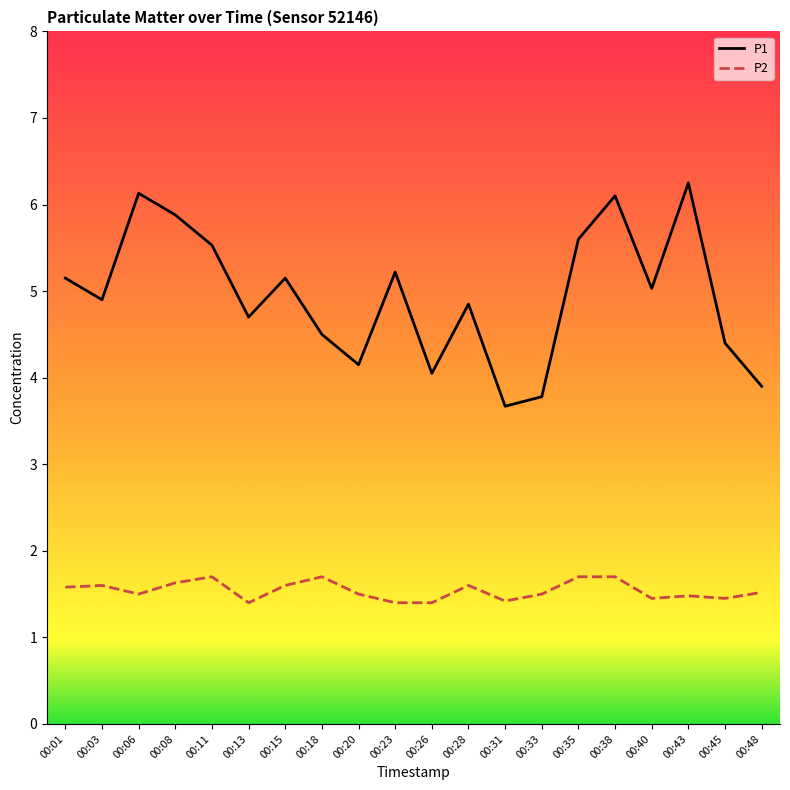

What are all the series names shown in the legend?

P1, P2